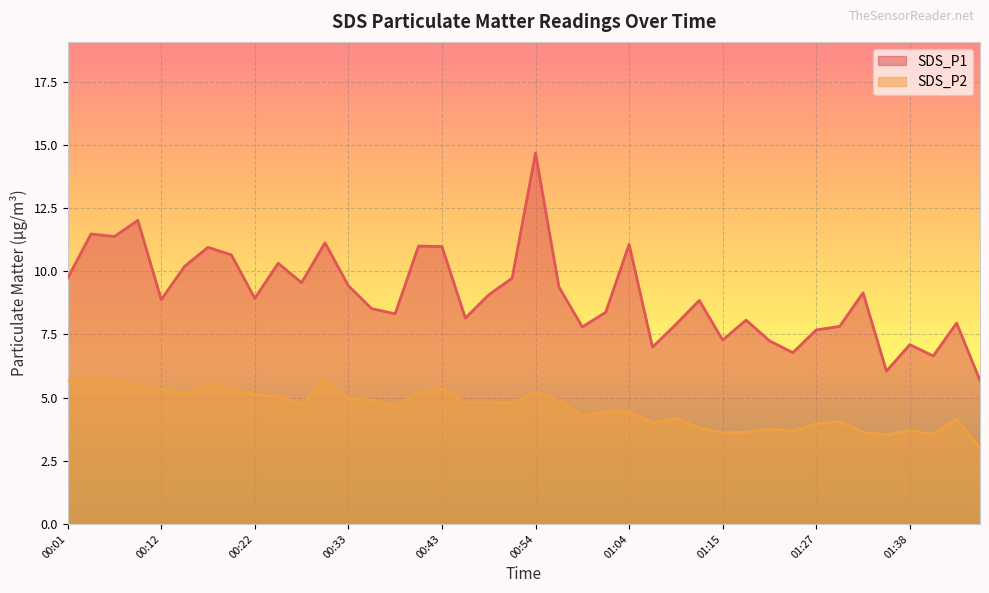

How many data points in SDS_P1 are less than 8?

13